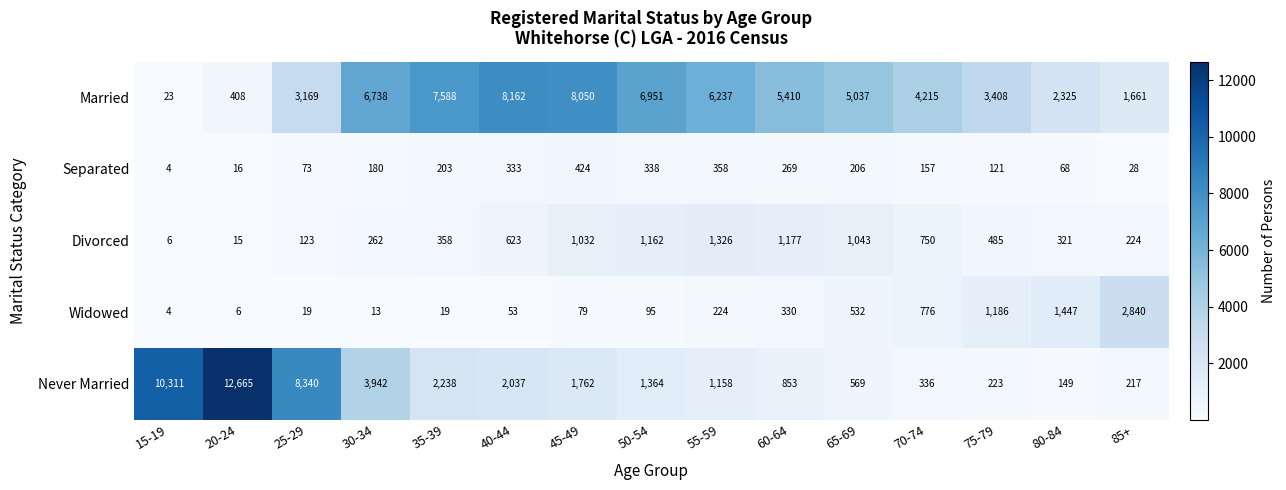

At which label does Never Married first exceed 1364?

15-19